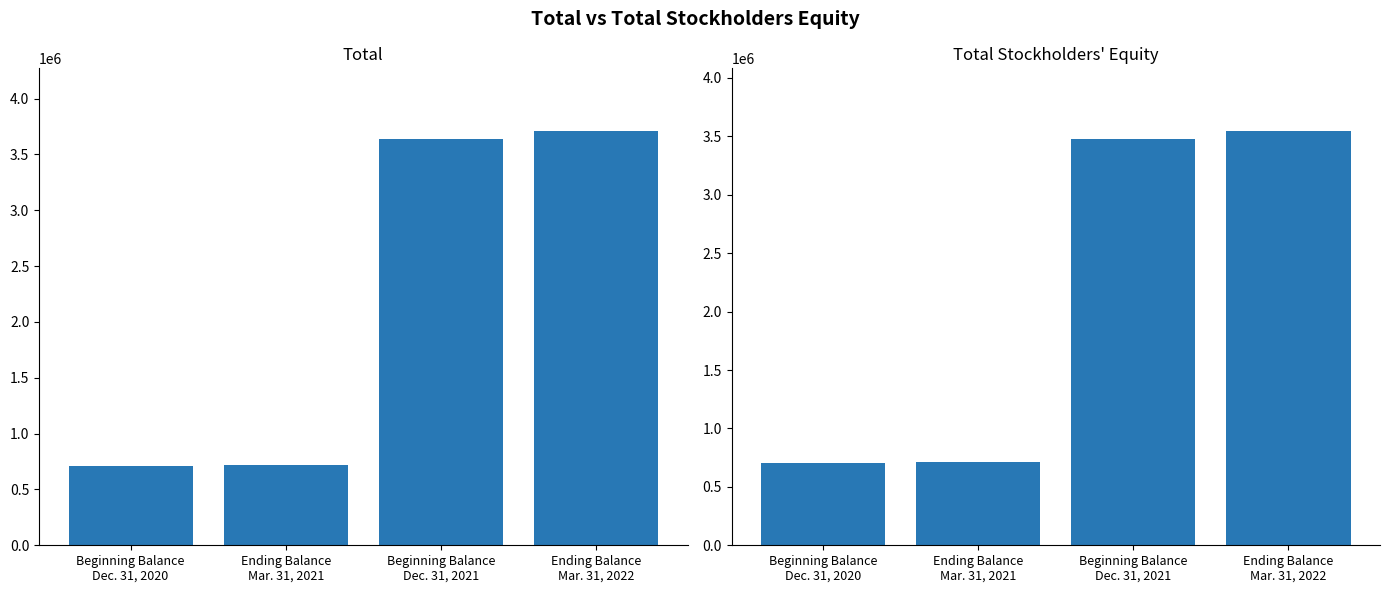

What is the spread (max minus min) of values at Ending Balance
Mar. 31, 2021?

4726